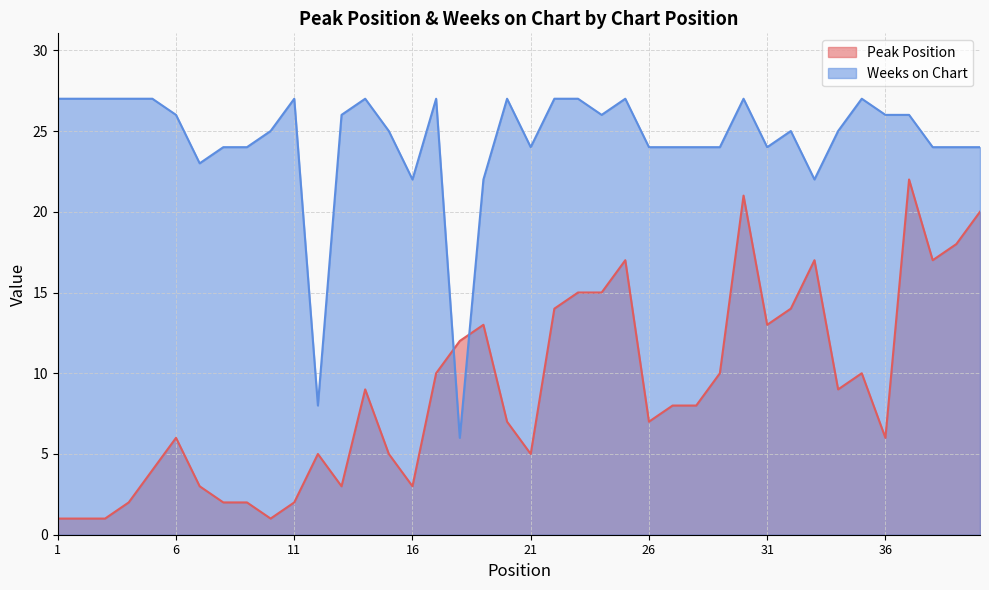

At which label does Weeks on Chart first exceed 25?

1